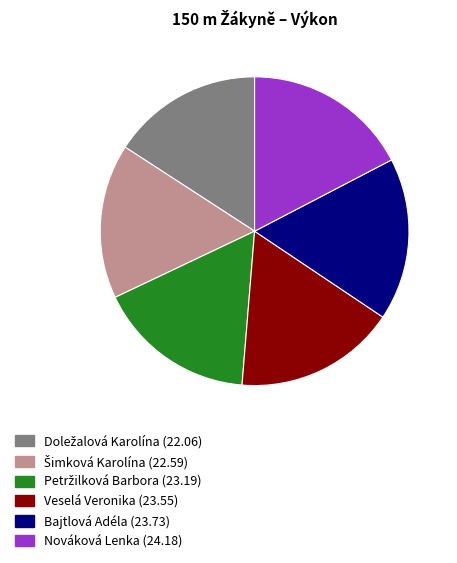

Does any single category account for the majority?

No